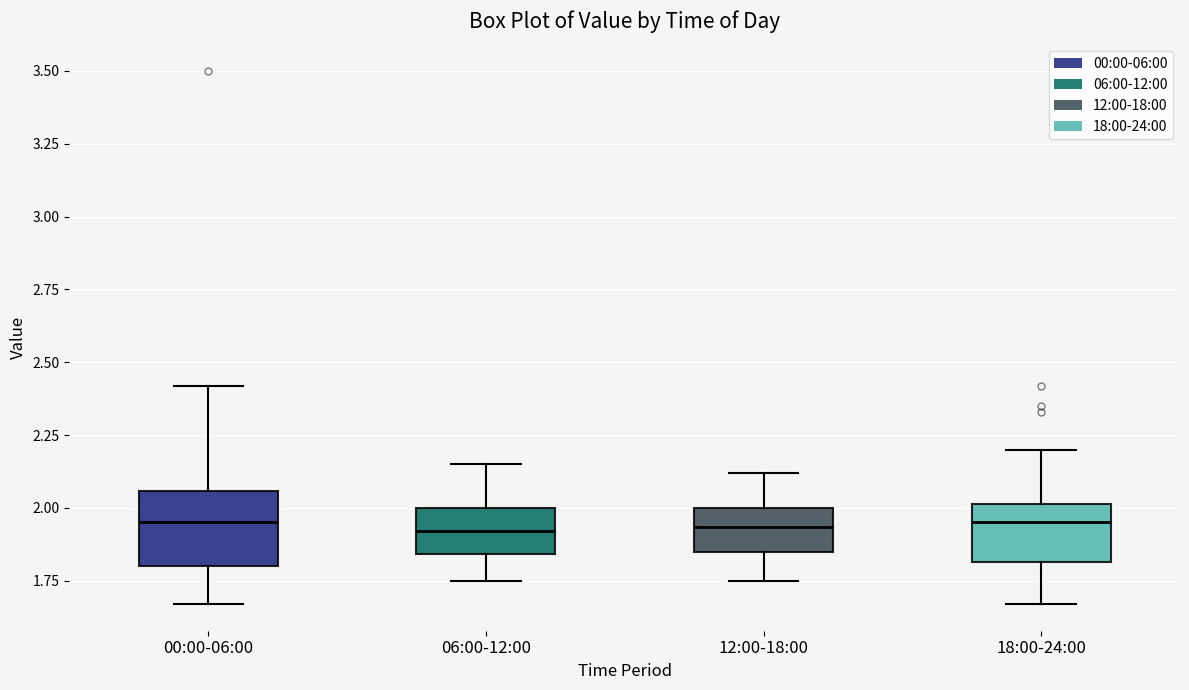

Reading left to right, read every box against the y-axis: the position of its median line, the range the box covers, and the ends of its whiskers. The values are not printed on the chart, so give them approximately, as read against the axis.

00:00-06:00: median 1.95, box 1.80 to 2.05, whiskers 1.65 to 2.40
06:00-12:00: median 1.90, box 1.85 to 2.00, whiskers 1.75 to 2.15
12:00-18:00: median 1.95, box 1.85 to 2.00, whiskers 1.75 to 2.10
18:00-24:00: median 1.95, box 1.80 to 2.00, whiskers 1.65 to 2.20